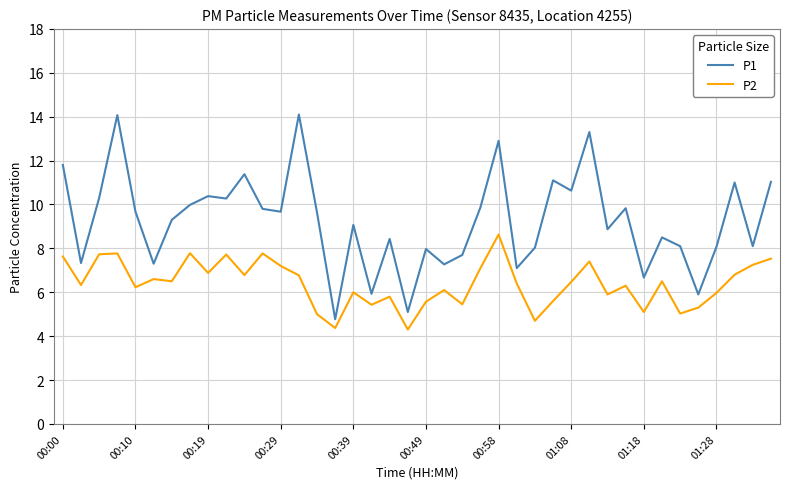

True or false: P1 has more than 1 interior local peaks.

True